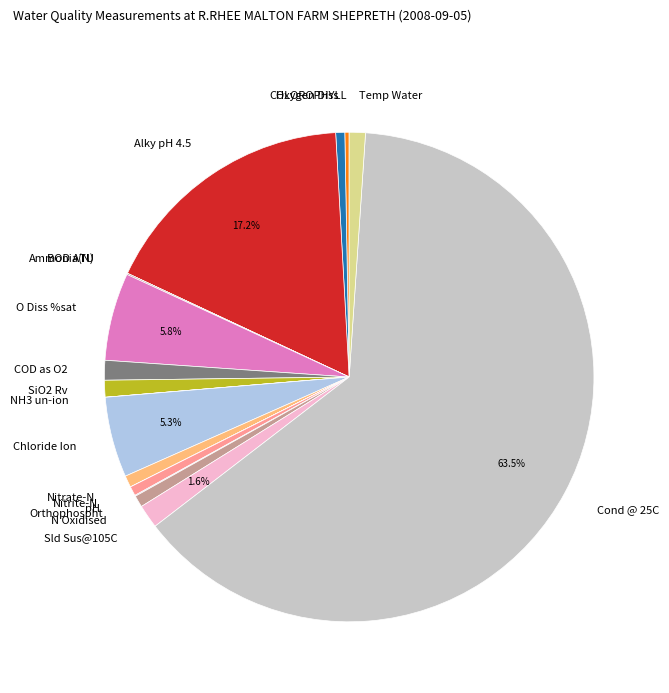

What is the largest slice in the pie chart?

Cond @ 25C